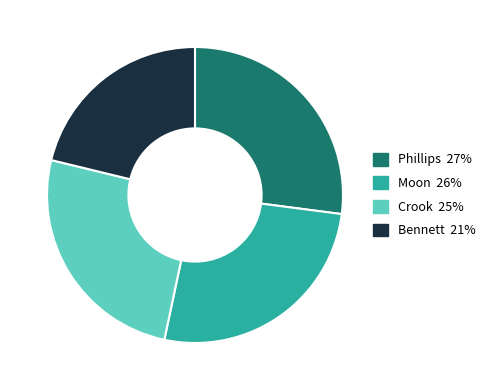

What is the smallest slice in the pie chart?

Bennett